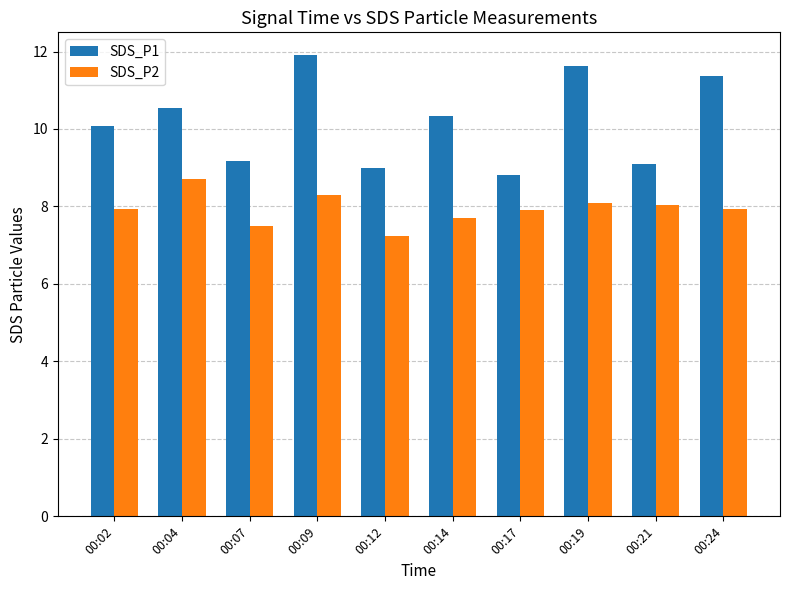

Rank the series by their average value, from lowest to highest.

SDS_P2, SDS_P1